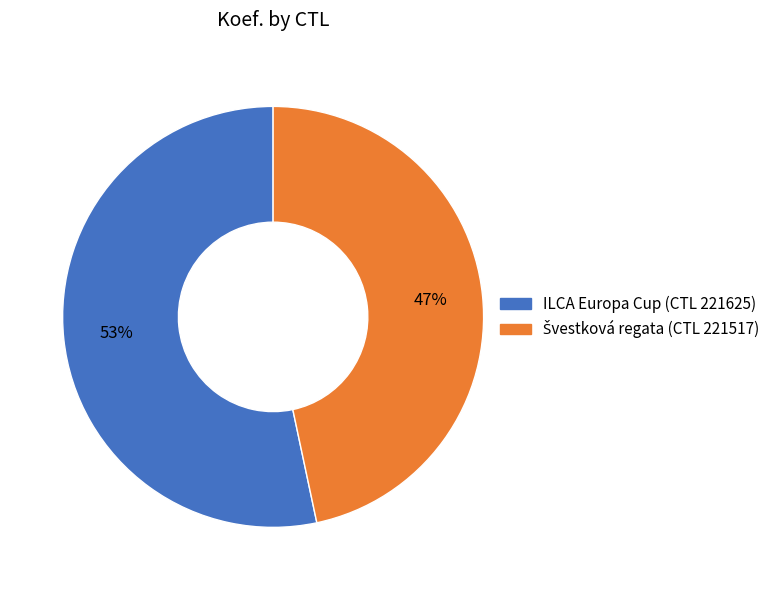

To the nearest percent, what is the average slice percentage?

50%